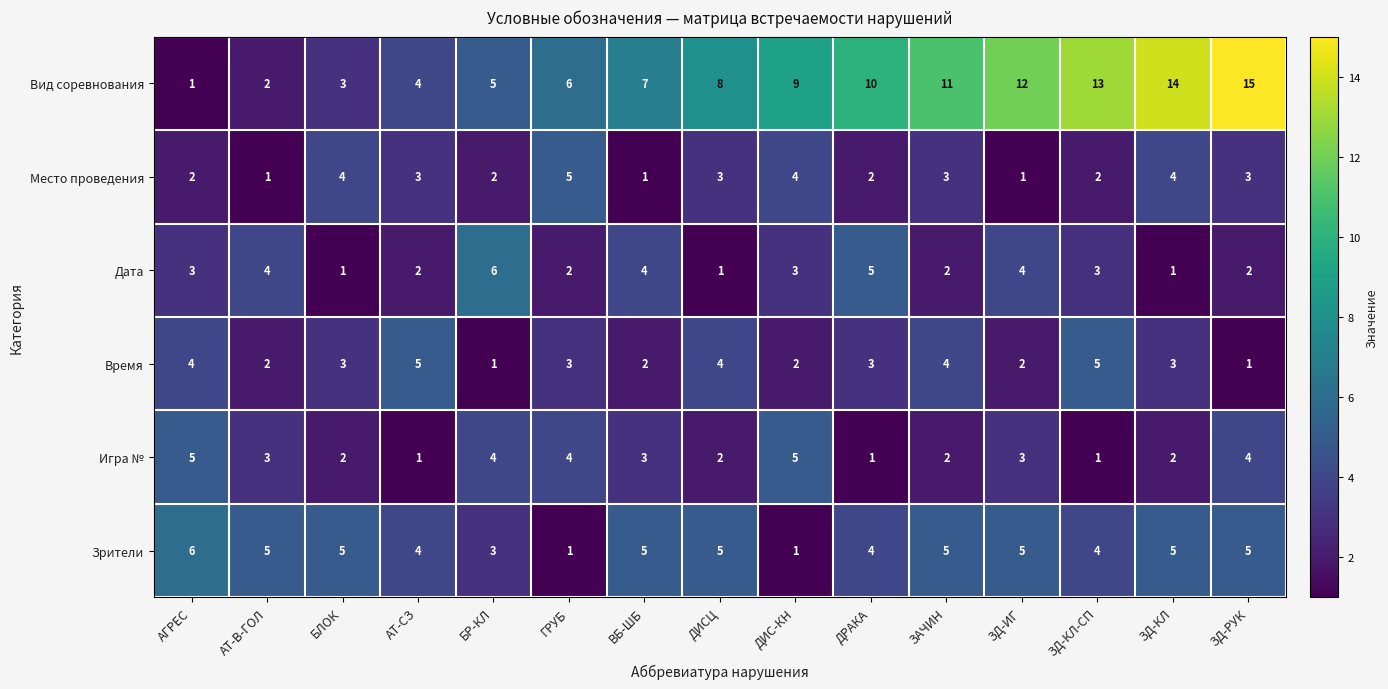

Which label corresponds to the largest value in the chart?

ЗД-РУК